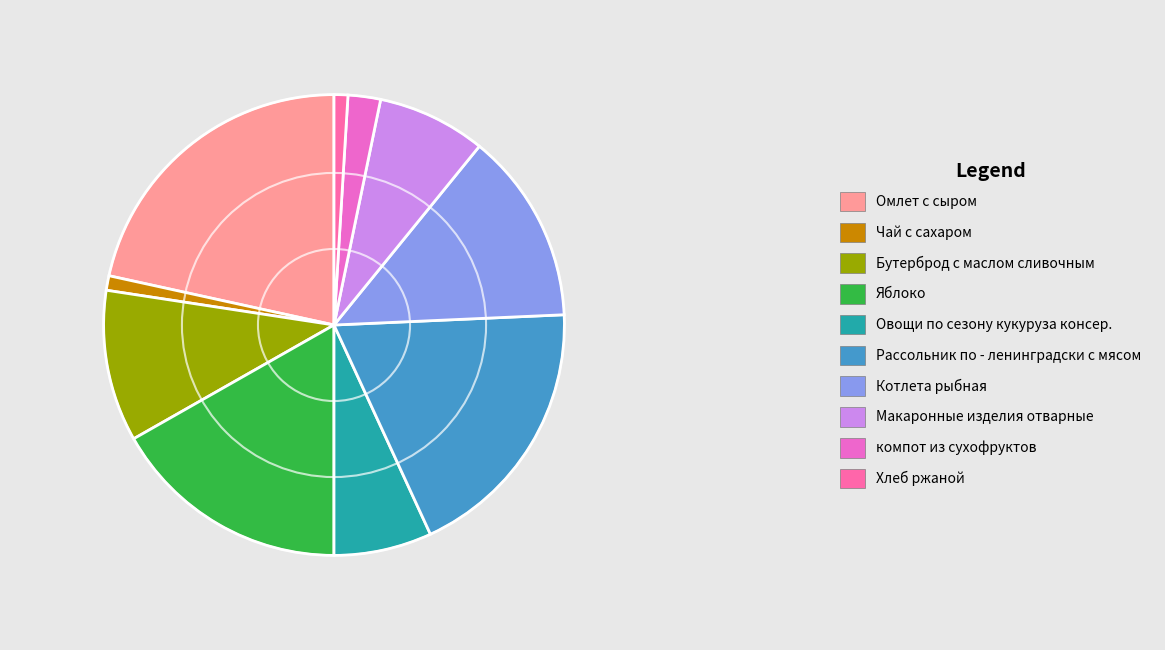

To the nearest percent, what is the average slice percentage?

10%